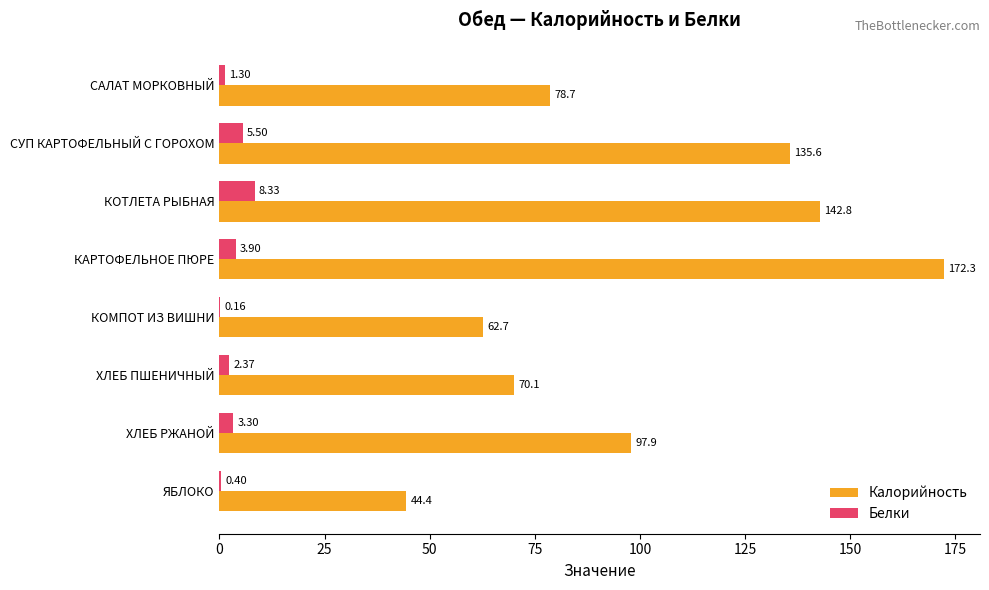

What are all the series names shown in the legend?

Калорийность, Белки